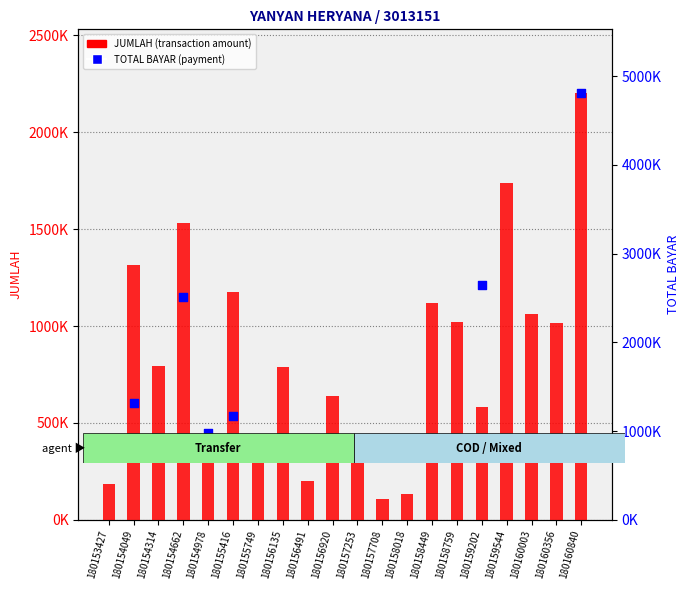

Between 180153427 and 180158018, which is larger?

180153427